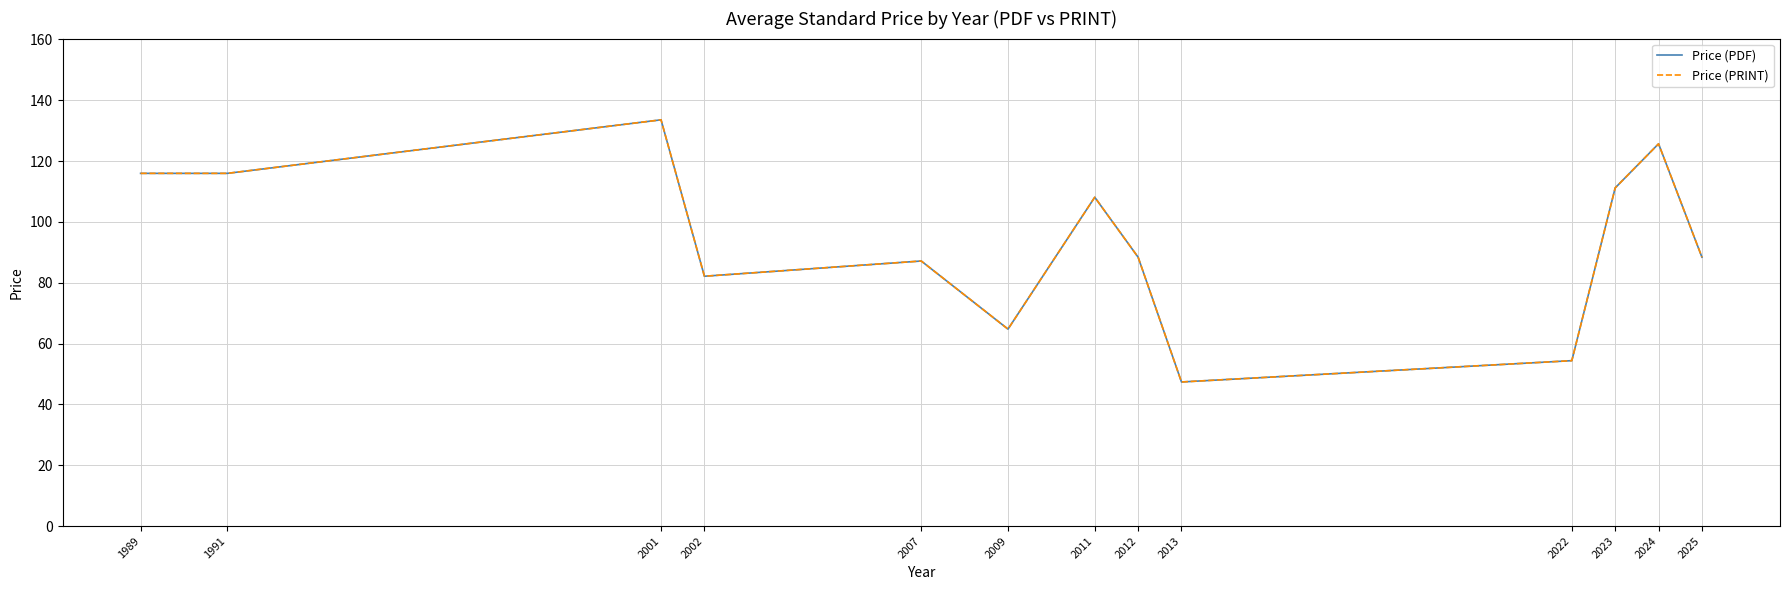

Where is Price (PDF) nearest to the value 90?

2012